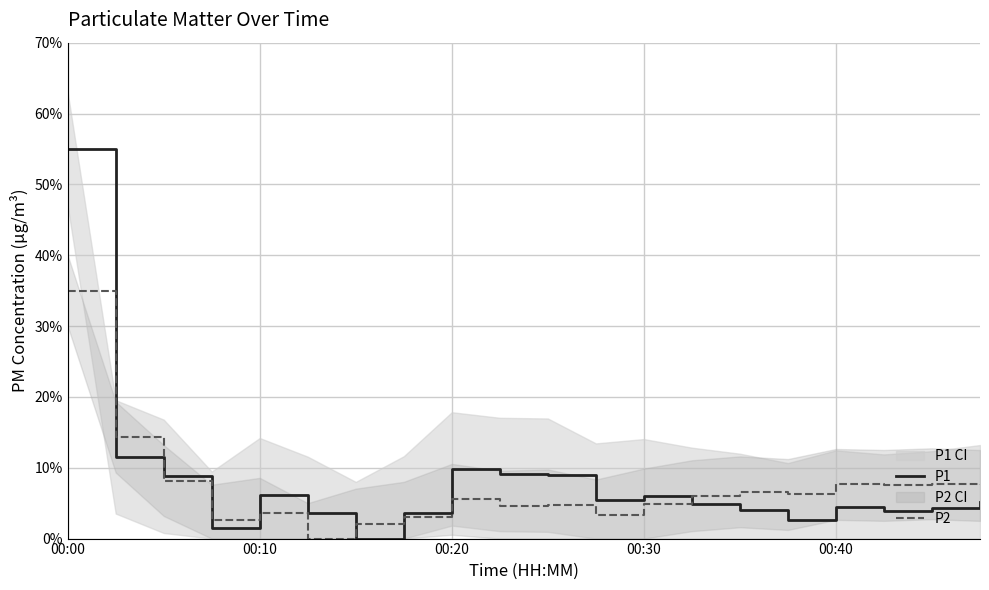

The value of P1 at 6 is -0.4. True or false?

False